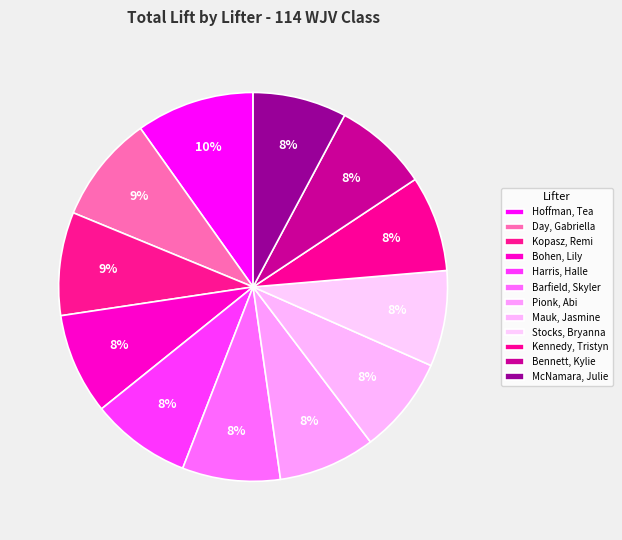

To the nearest percent, what percentage of the pie is Barfield, Skyler?

8%